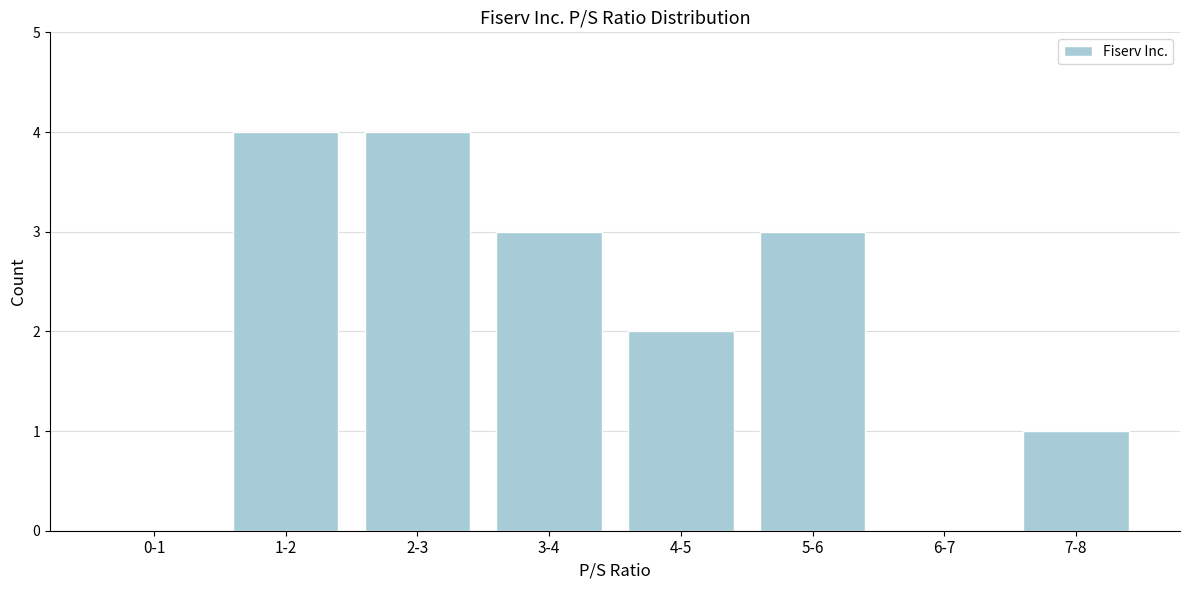

Reading right to left, list all the values displayed in this chart.

7-8=1	6-7=0	5-6=3	4-5=2	3-4=3	2-3=4	1-2=4	0-1=0